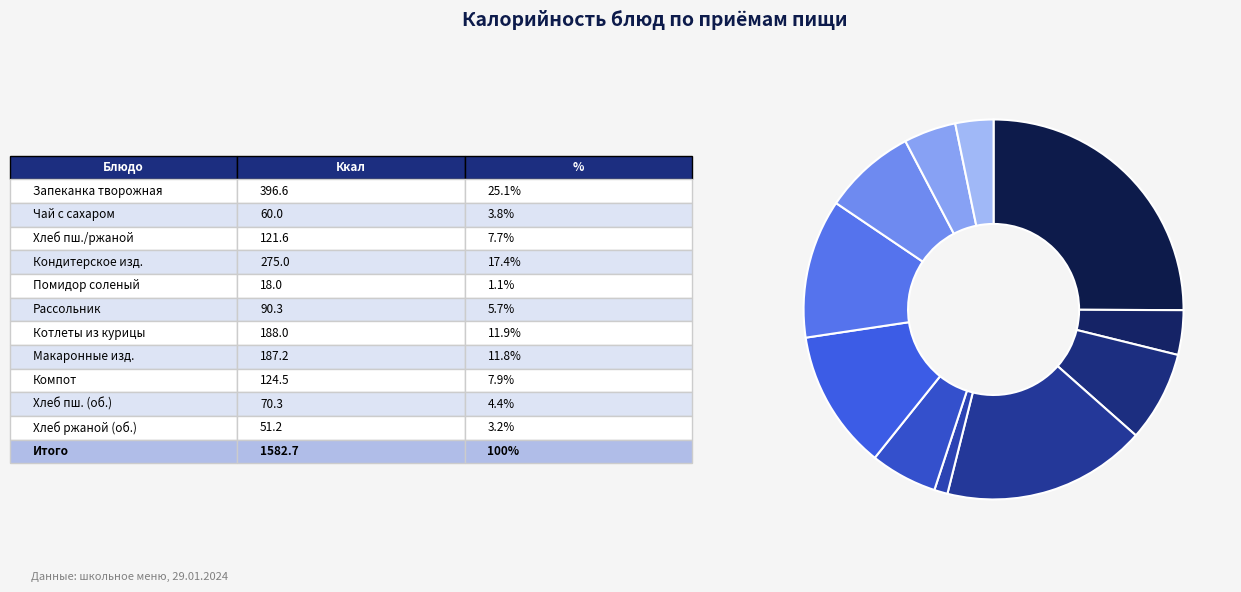

Which slice is the smallest?

Помидор соленый